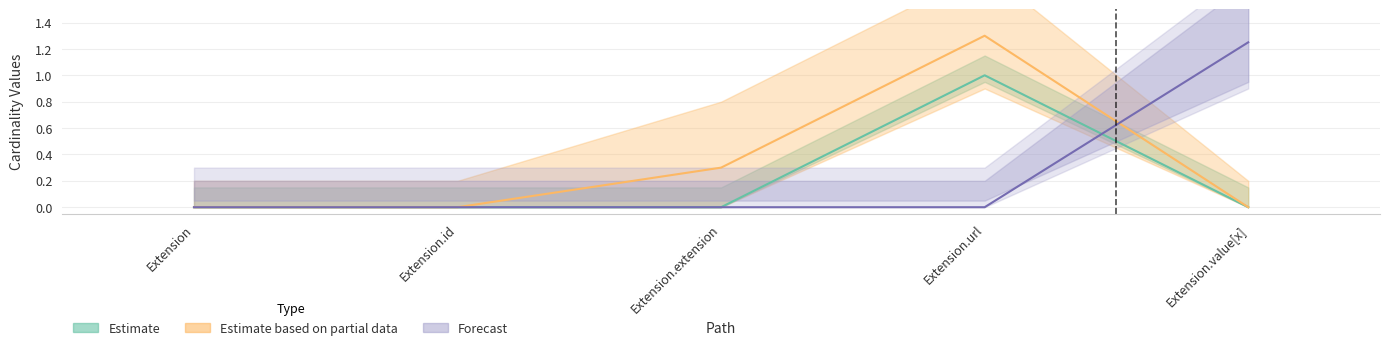

Count the number of categories in the chart.

5